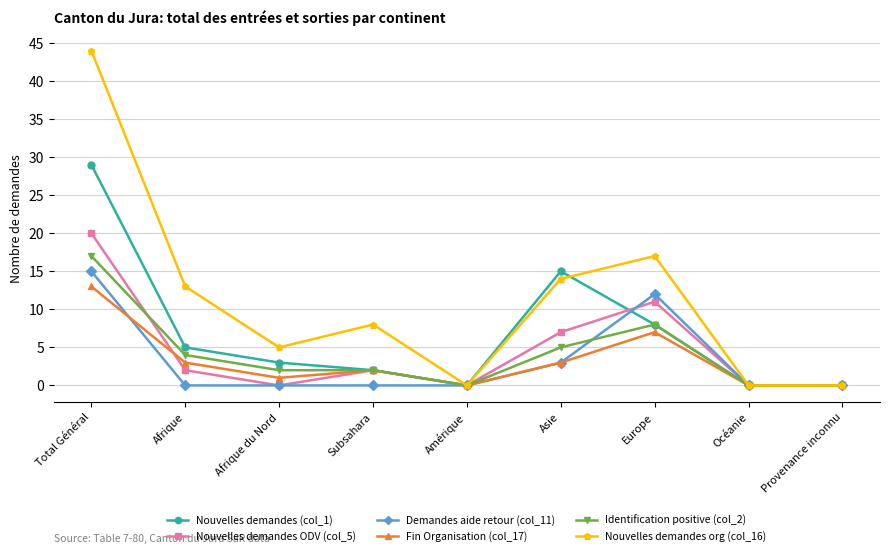

How many interior local peaks does the Fin Organisation (col_17) series have?

2